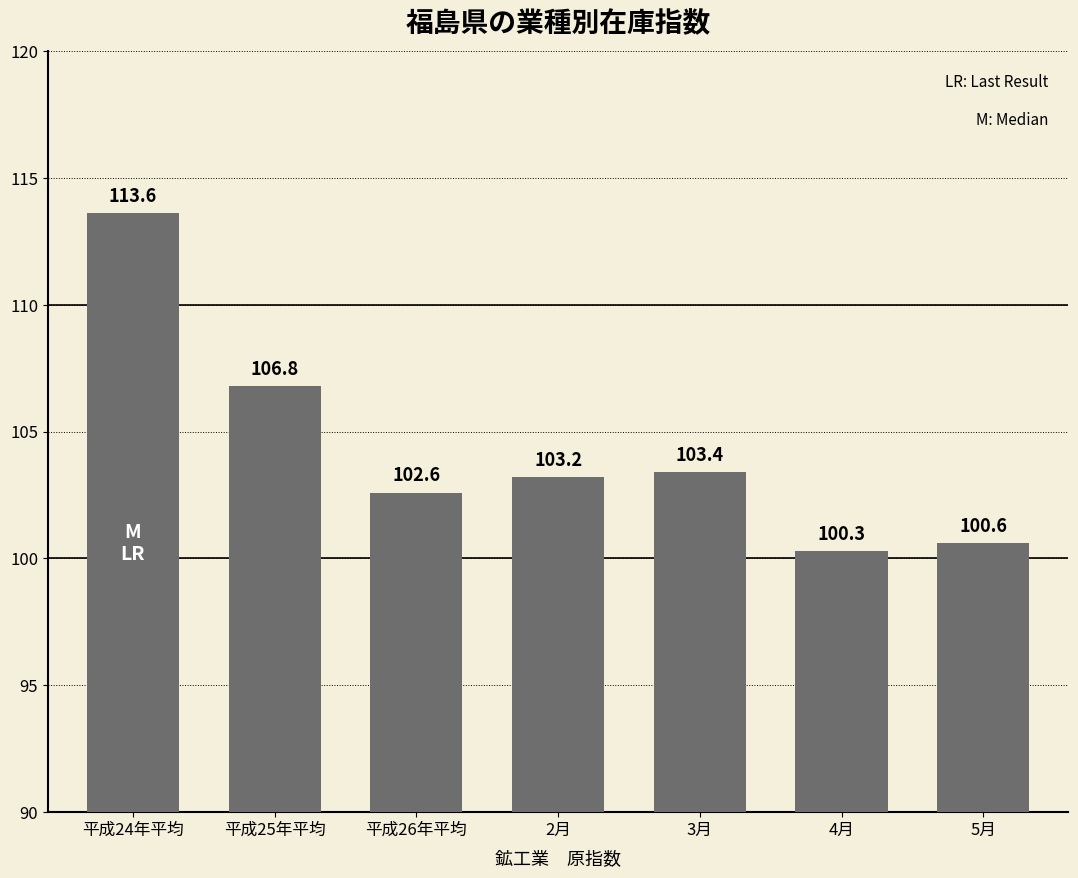

How many bars are there in total?

7